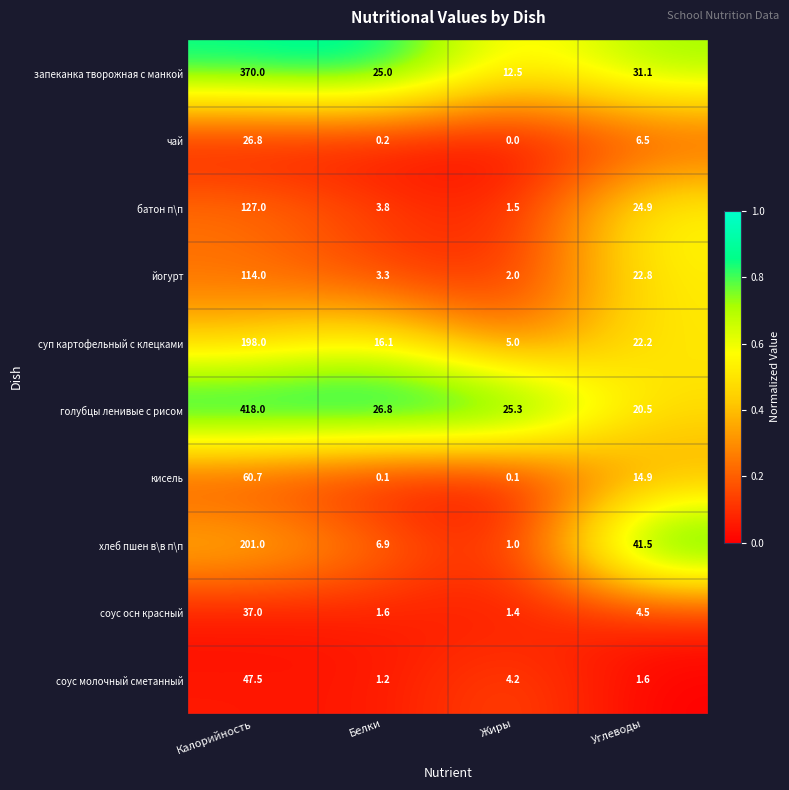

Which series has the widest spread of values?

голубцы ленивые с рисом